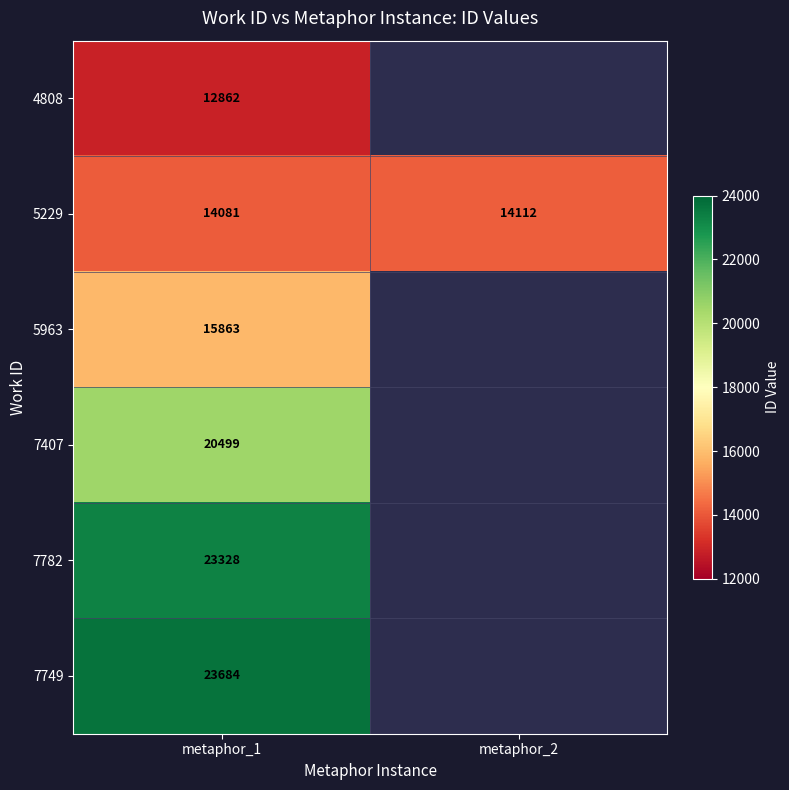

Is the value of 5229 at metaphor_1 greater than the value of 7782 at metaphor_1?

No